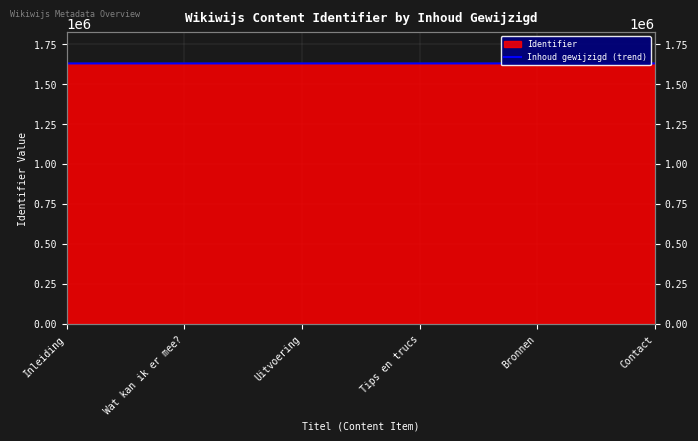

What is the sum of all values?

9772876.3